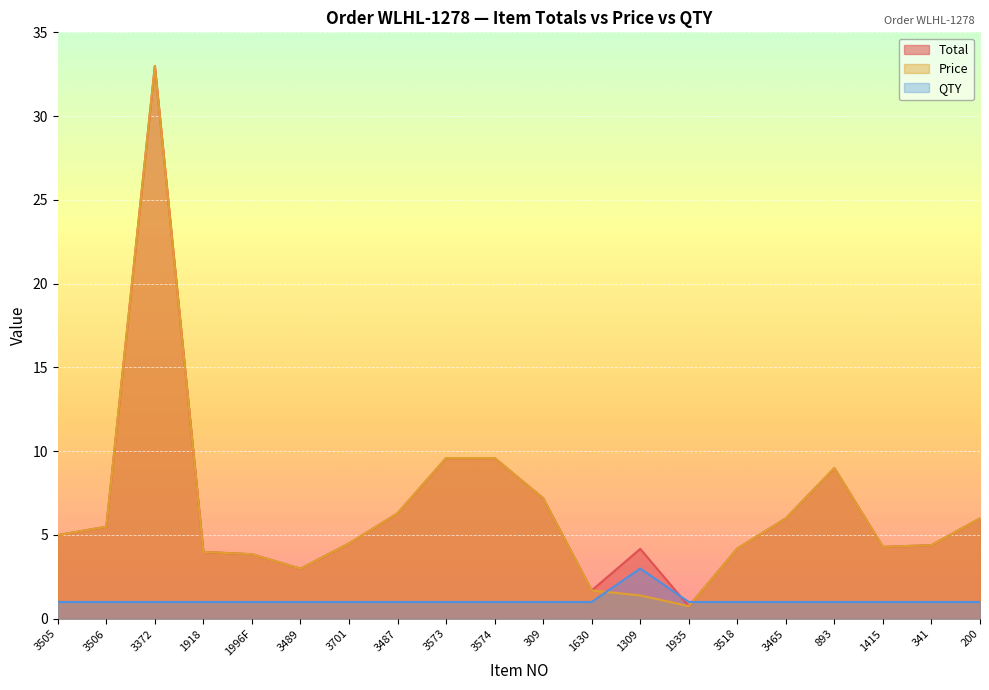

Rank the series at 1415 from highest to lowest value.

Total, Price, QTY